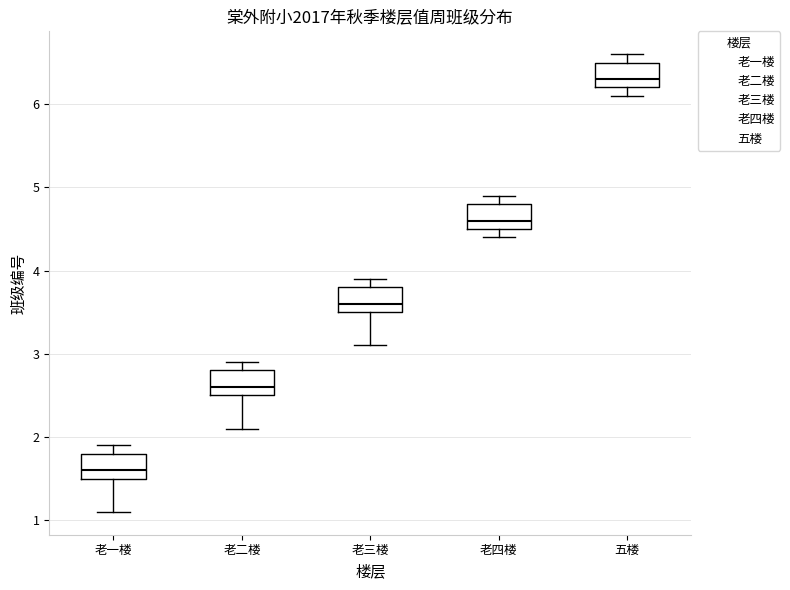

Where does the median line of the box for 五楼 sit on the y-axis? The values are not printed on the chart, so give them approximately, as read against the axis.

6.3